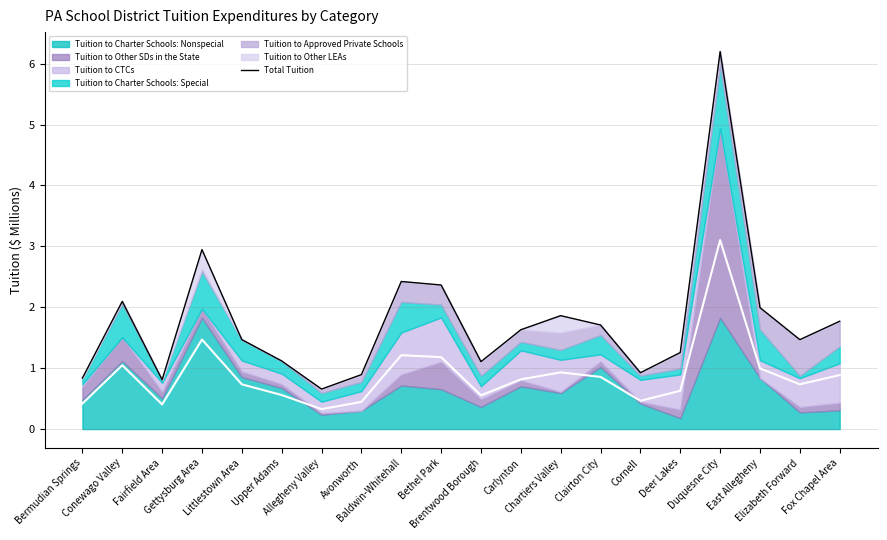

Does the chart have visible grid lines?

Yes